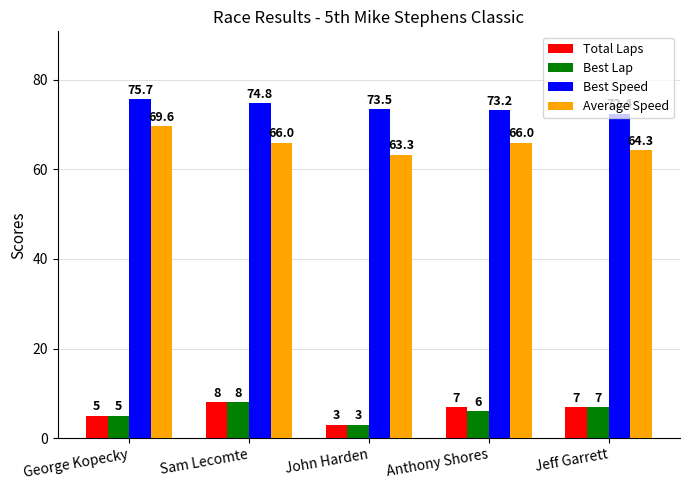

How many categories are shown in the chart?

5